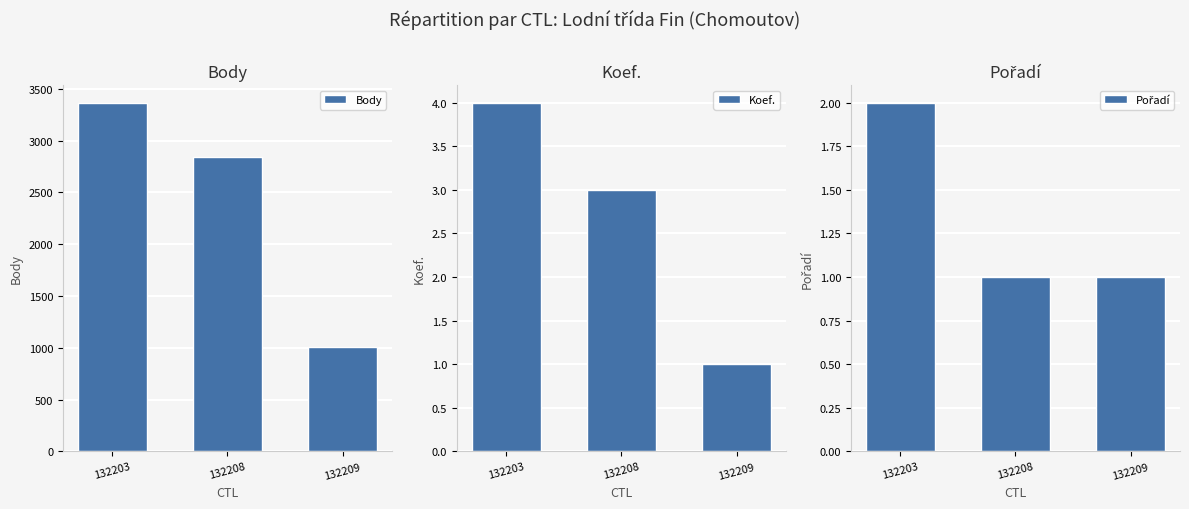

Reading left to right, what are all the values shown in this chart?

Body: 3365	2838	1004
Koef.: 4	3	1
Pořadí: 2	1	1